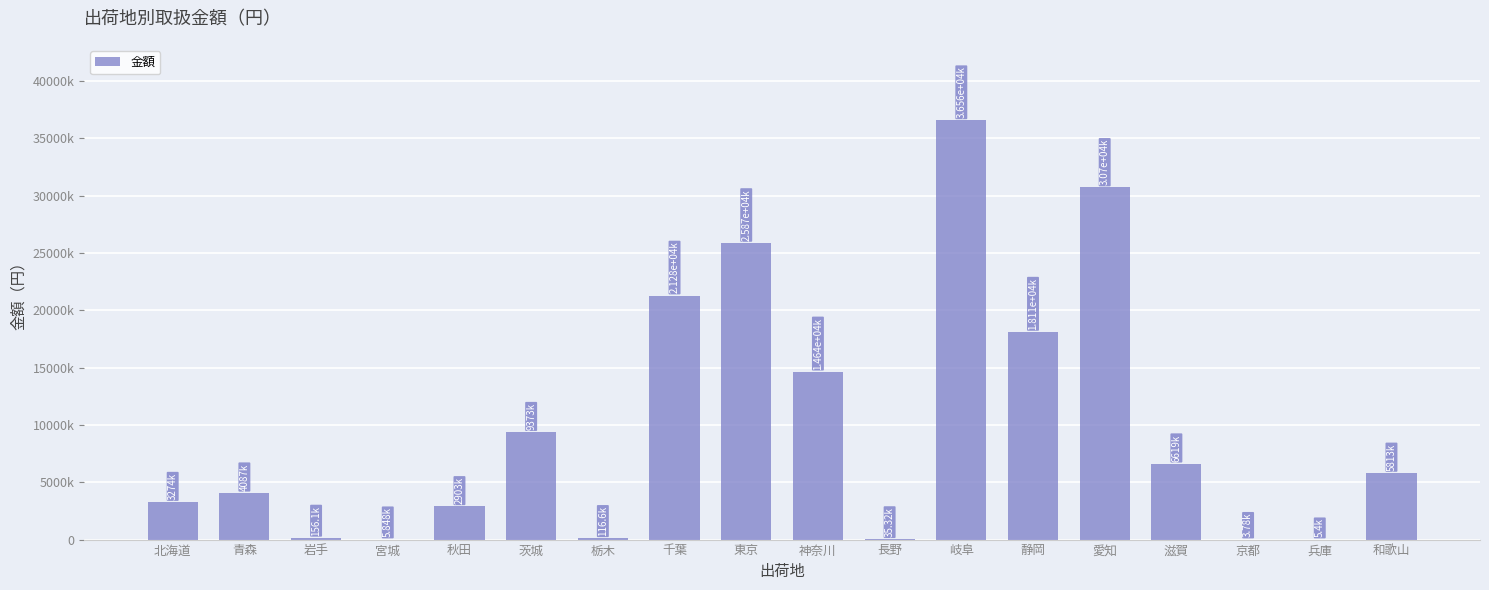

The value at 栃木 is 193866. True or false?

False